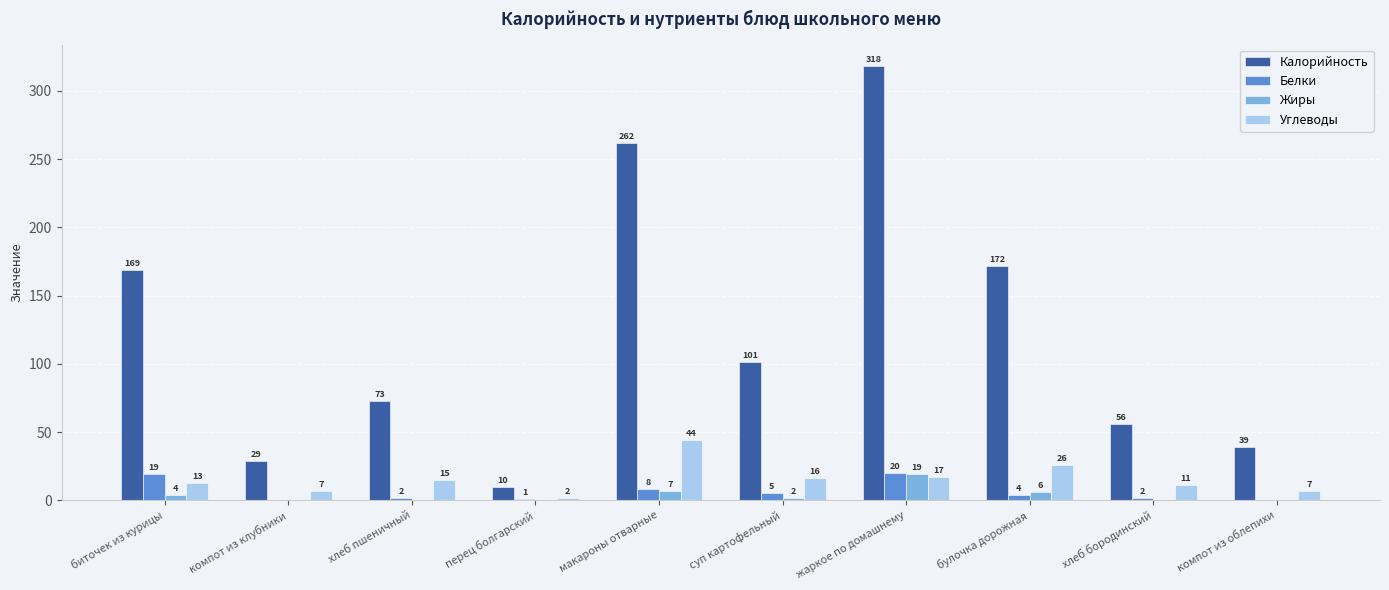

Reading right to left, extract all data points from this chart.

Калорийность: компот из облепихи=39	хлеб бородинский=56	булочка дорожная=172	жаркое по домашнему=318	суп картофельный=101	макароны отварные=262	перец болгарский=10	хлеб пшеничный=73	компот из клубники=29	биточек из курицы=169
Белки: компот из облепихи=0	хлеб бородинский=2	булочка дорожная=4	жаркое по домашнему=20	суп картофельный=5	макароны отварные=8	перец болгарский=1	хлеб пшеничный=2	компот из клубники=0	биточек из курицы=19
Жиры: компот из облепихи=0	хлеб бородинский=0	булочка дорожная=6	жаркое по домашнему=19	суп картофельный=2	макароны отварные=7	перец болгарский=0	хлеб пшеничный=0	компот из клубники=0	биточек из курицы=4
Углеводы: компот из облепихи=7	хлеб бородинский=11	булочка дорожная=26	жаркое по домашнему=17	суп картофельный=16	макароны отварные=44	перец болгарский=2	хлеб пшеничный=15	компот из клубники=7	биточек из курицы=13